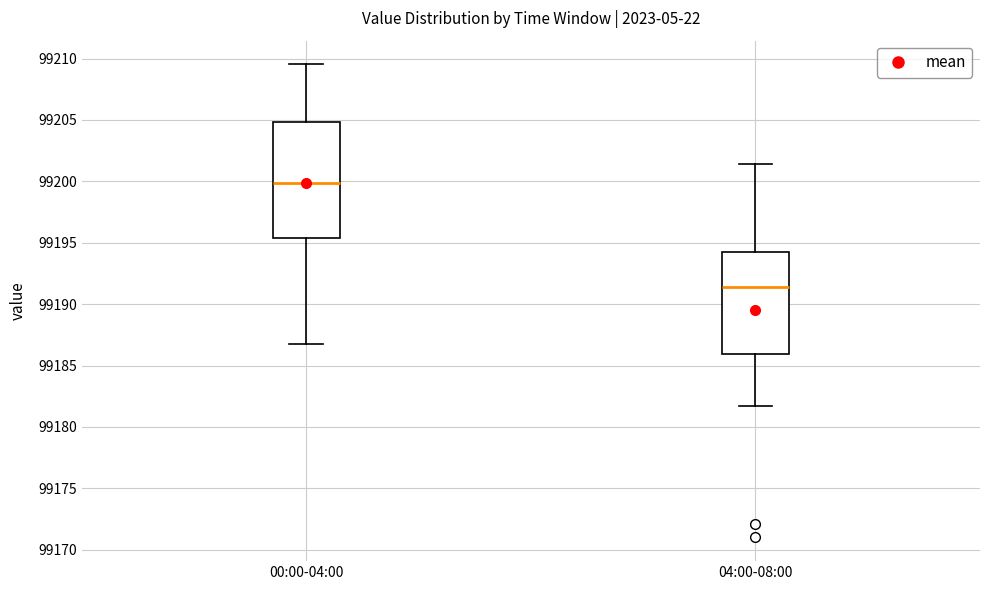

Reading left to right, transcribe this box plot: for each box, give where its median line is, the range the box spans, and where its two whiskers end, as read against the y-axis. The values are not printed on the chart, so give them approximately, as read against the axis.

00:00-04:00: median 99200.0, box 99195.5 to 99205.0, whiskers 99187.0 to 99209.5
04:00-08:00: median 99191.5, box 99186.0 to 99194.0, whiskers 99181.5 to 99201.5